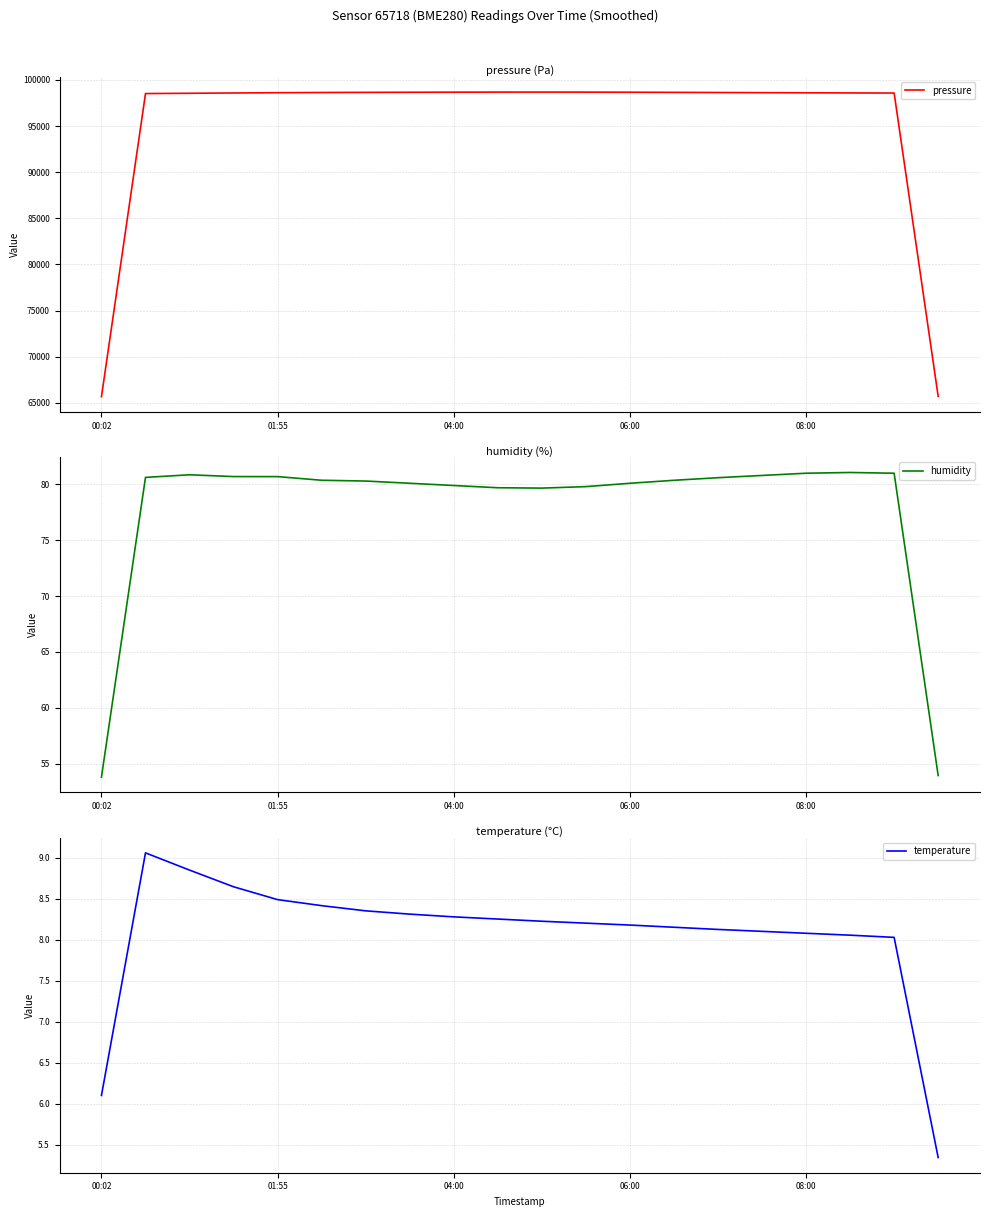

The pressure series shows 98669.3 at 04:00. True or false?

True